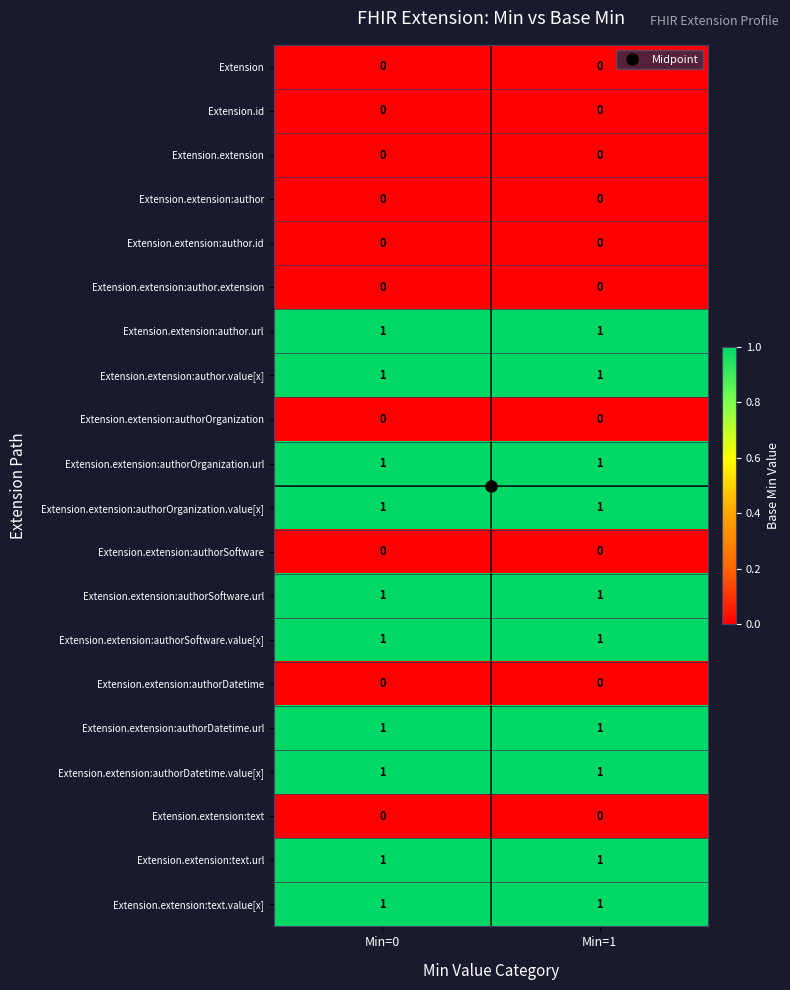

What is the total value across all series at Min=1?

10